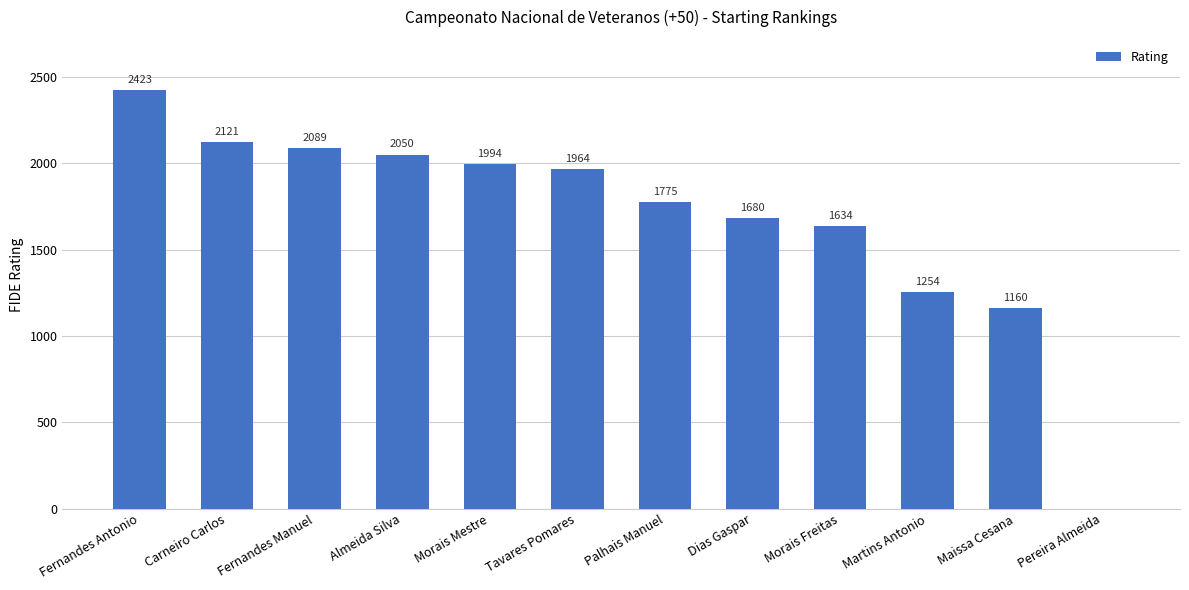

What is the change in value from Carneiro Carlos to Palhais Manuel?

-346